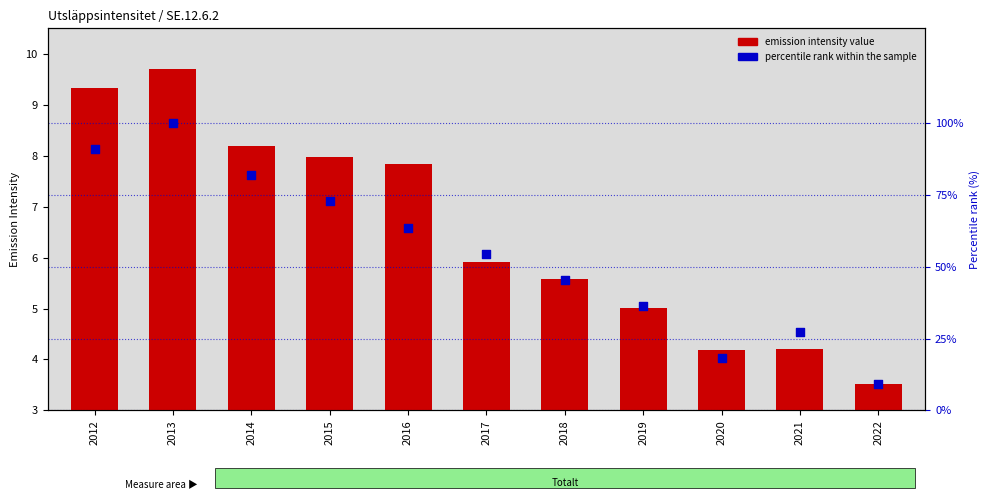

Which series has the largest total across all categories?

percentile rank within the sample